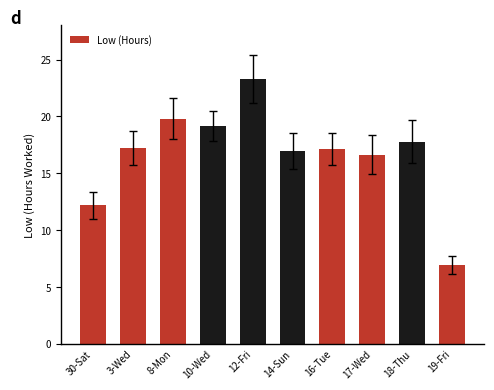

What is the ratio of the value at 18-Thu to the value at 12-Fri?

0.8